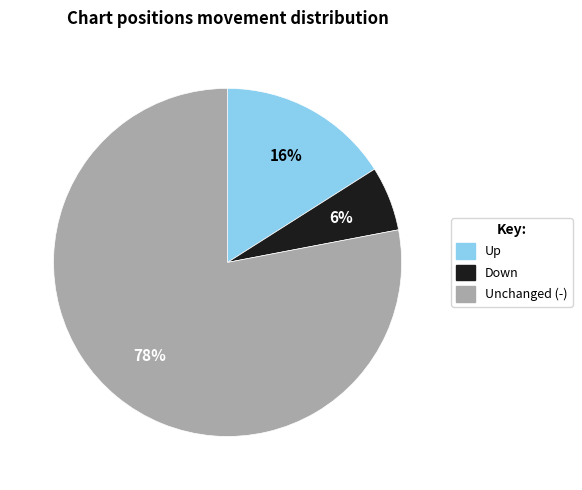

To the nearest percent, what is the average slice percentage?

33%